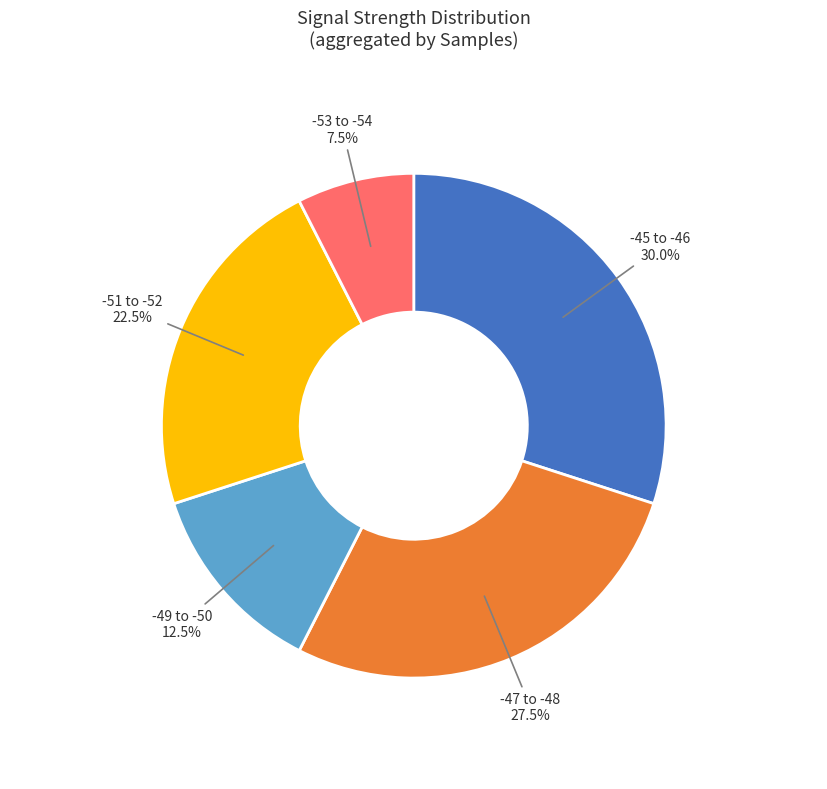

How many segments does this pie chart have?

5